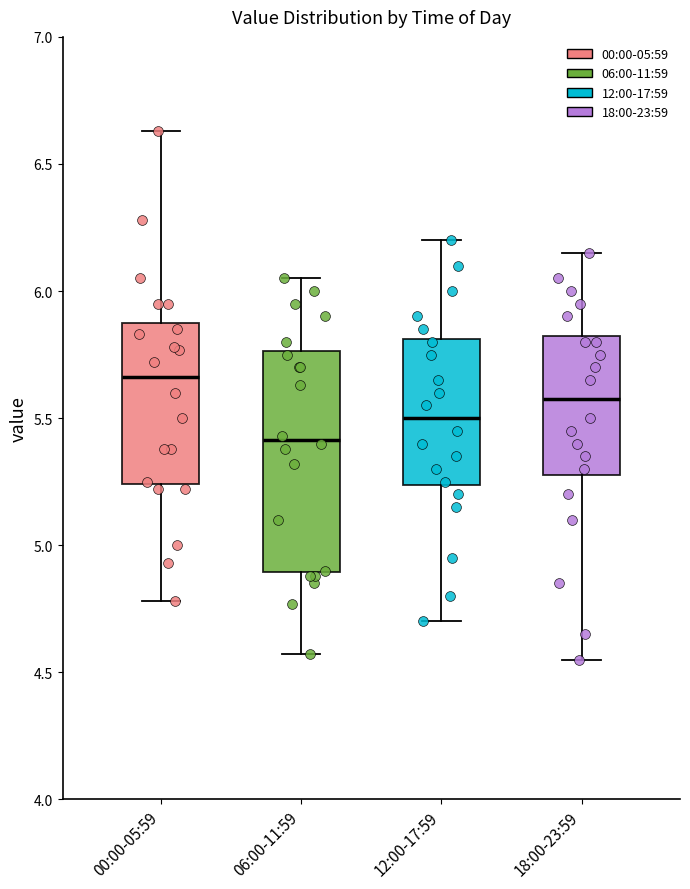

Which box is the tallest, from its lower edge to its upper edge?

06:00-11:59